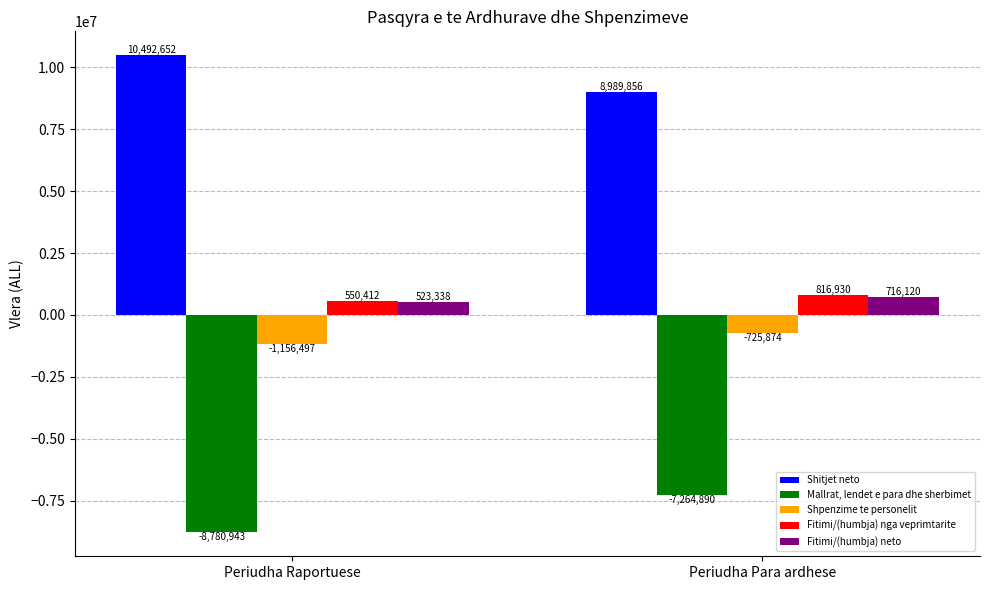

What value does the Fitimi/(humbja) neto series have at Periudha Raportuese, to the nearest 50?

523350